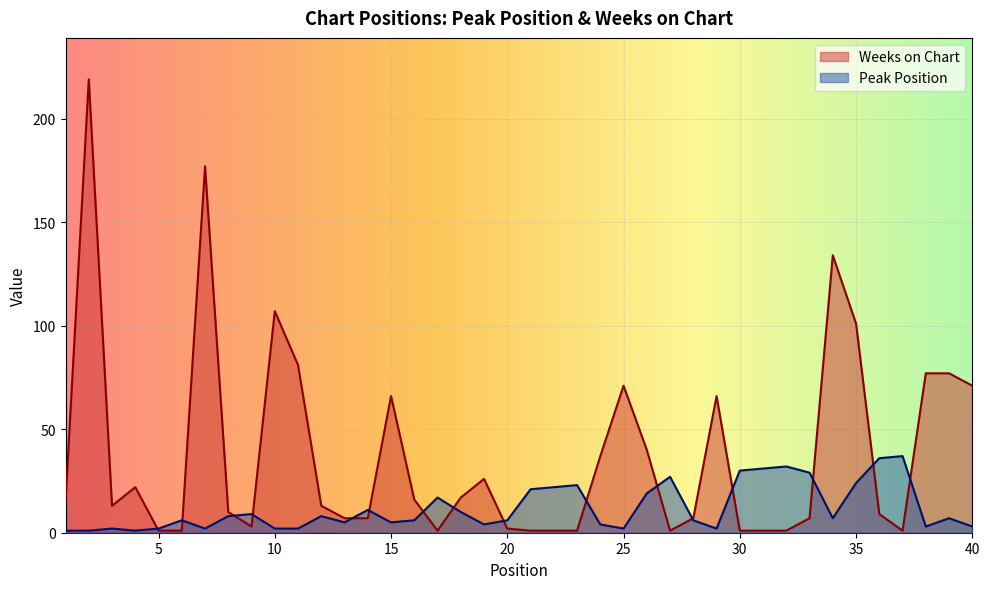

Rank the series at 20 from lowest to highest value.

Weeks on Chart, Peak Position